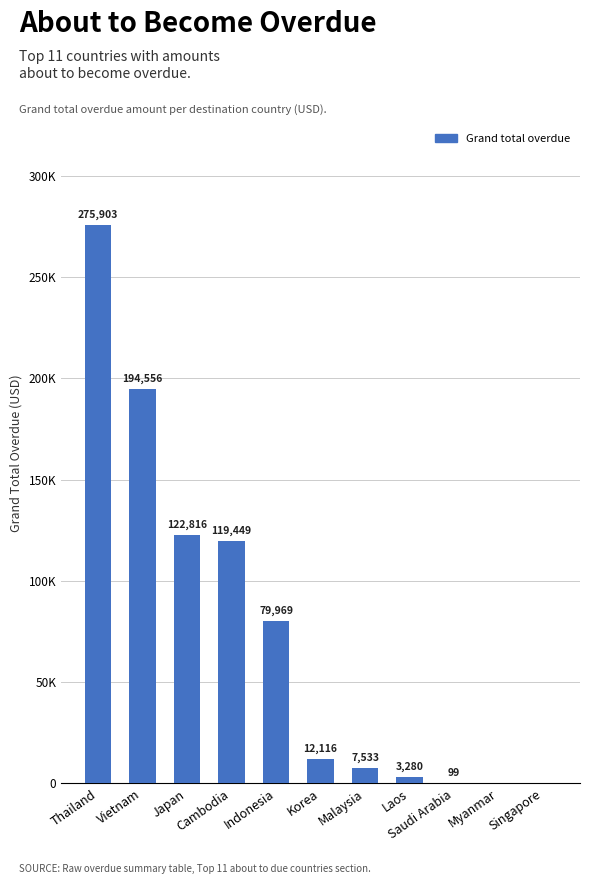

What is the average value?

74156.4